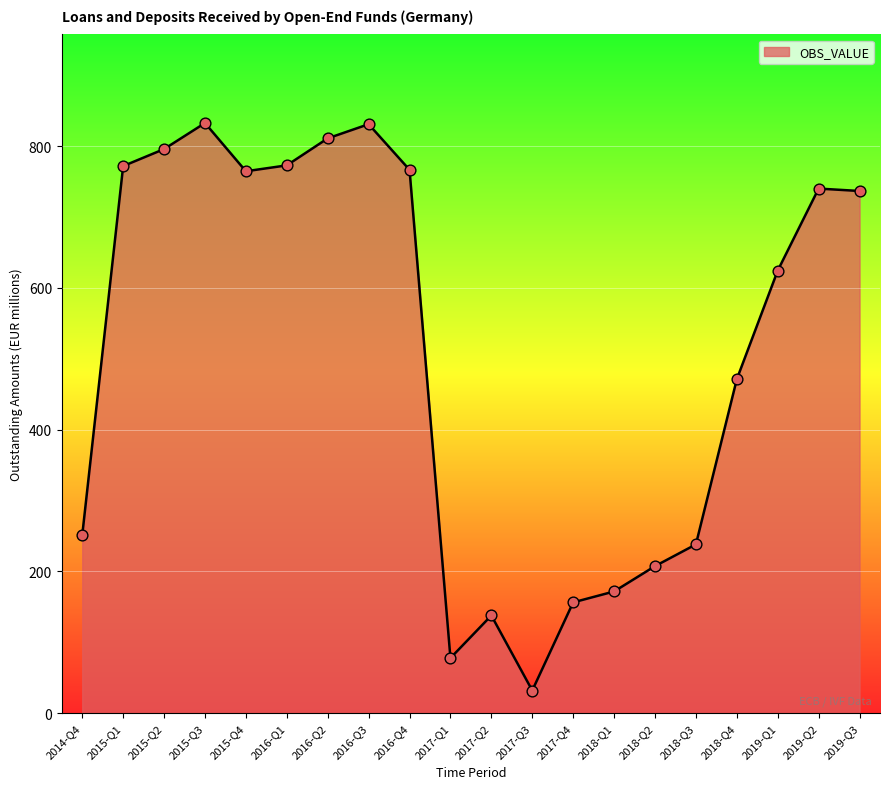

What is the ratio of the value at 2018-Q1 to the value at 2017-Q2?

1.2